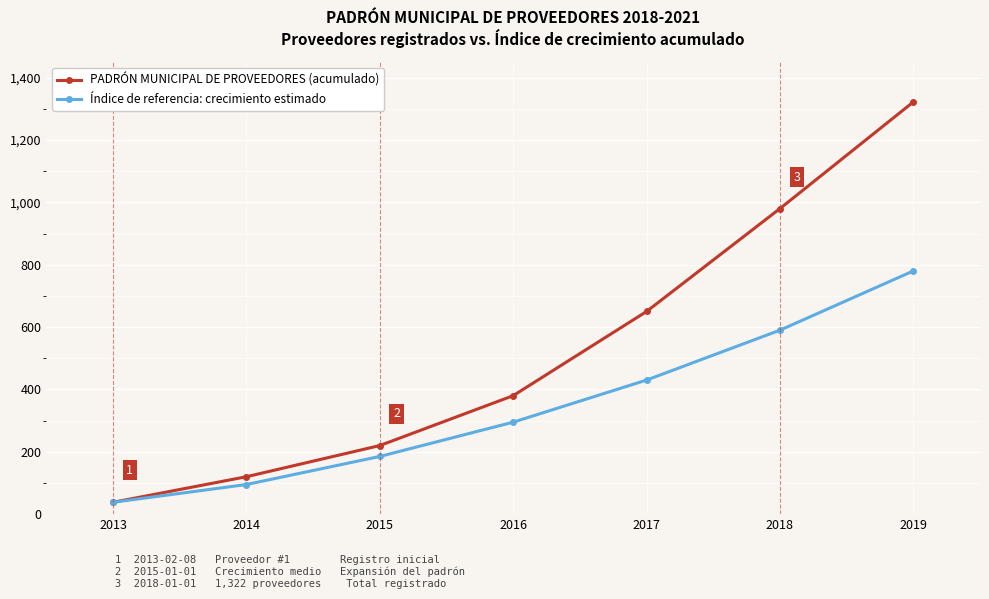

Is it true that Índice de referencia: crecimiento estimado equals 1091 at 2019?

False